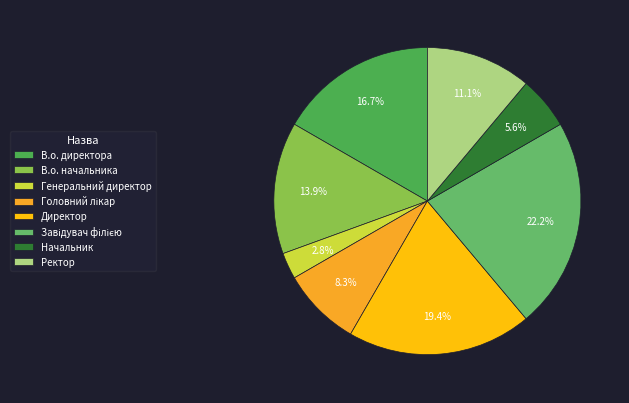

Which slice is the smallest?

Генеральний директор